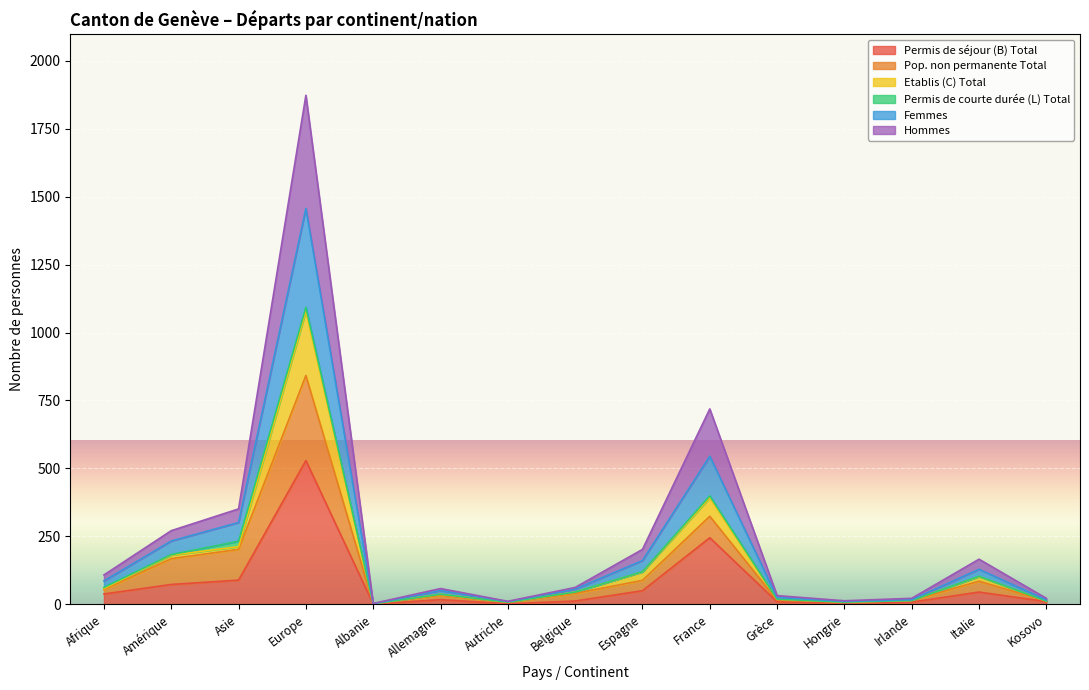

What is the total value across all series at Kosovo?

22